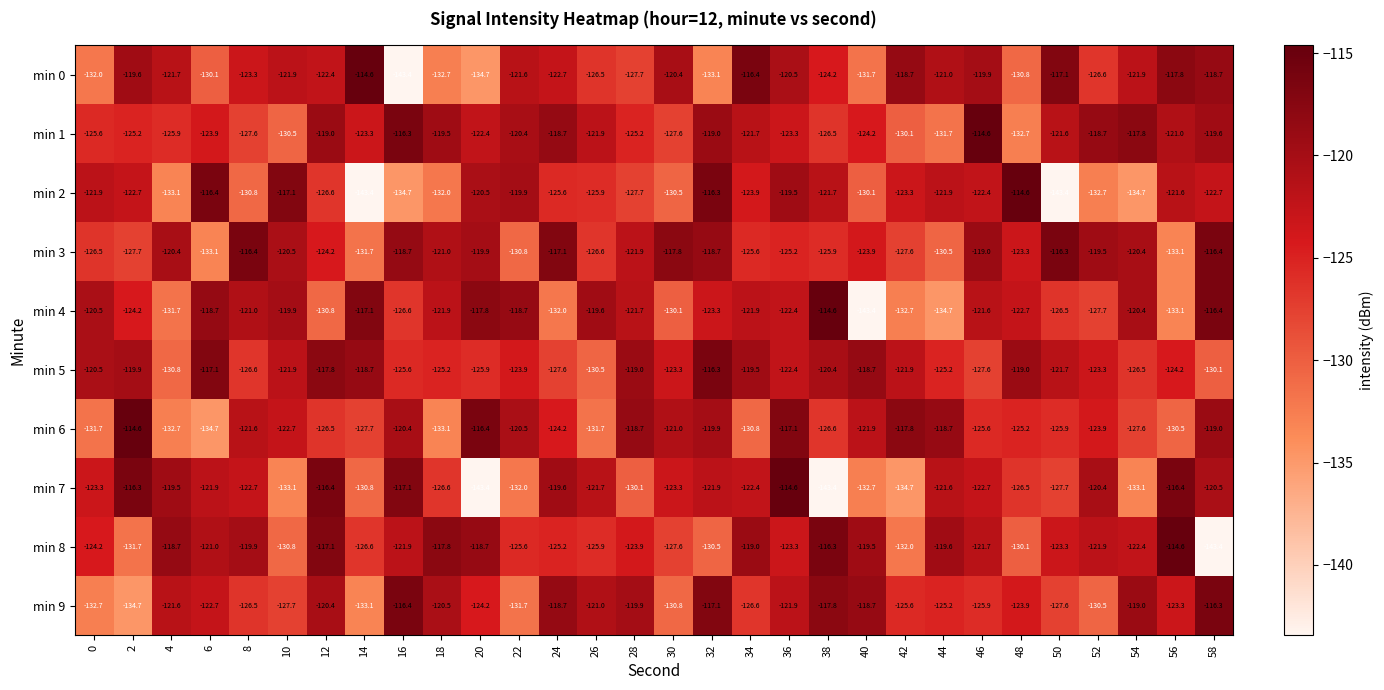

What is the greatest value displayed?

-114.6